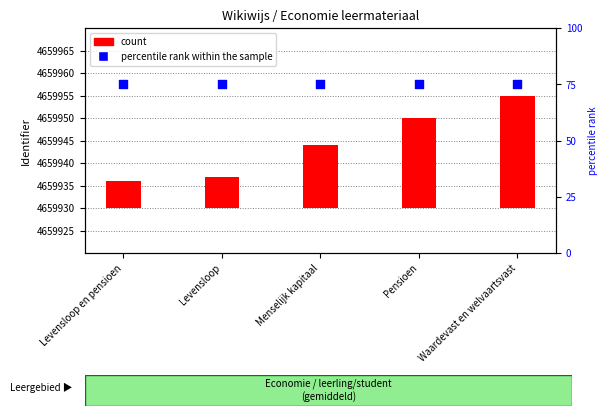

Which series has the largest total across all categories?

percentile rank within the sample